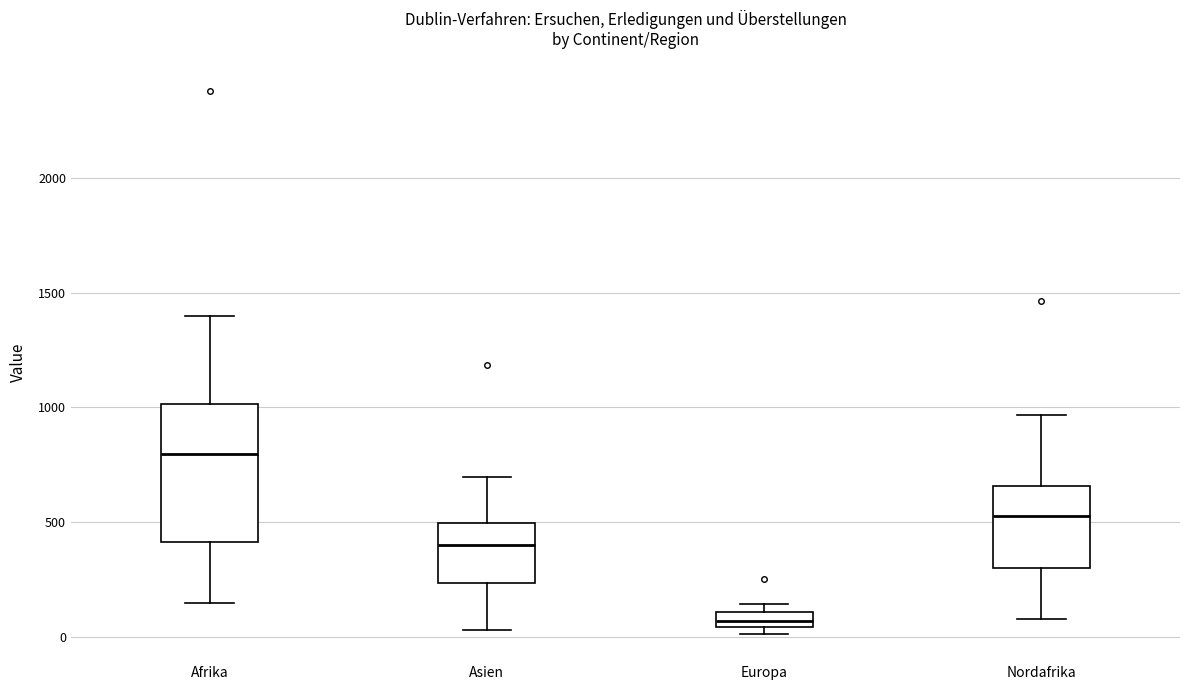

Where is the upper edge of the box for Europa on the y-axis? The values are not printed on the chart, so give them approximately, as read against the axis.

100